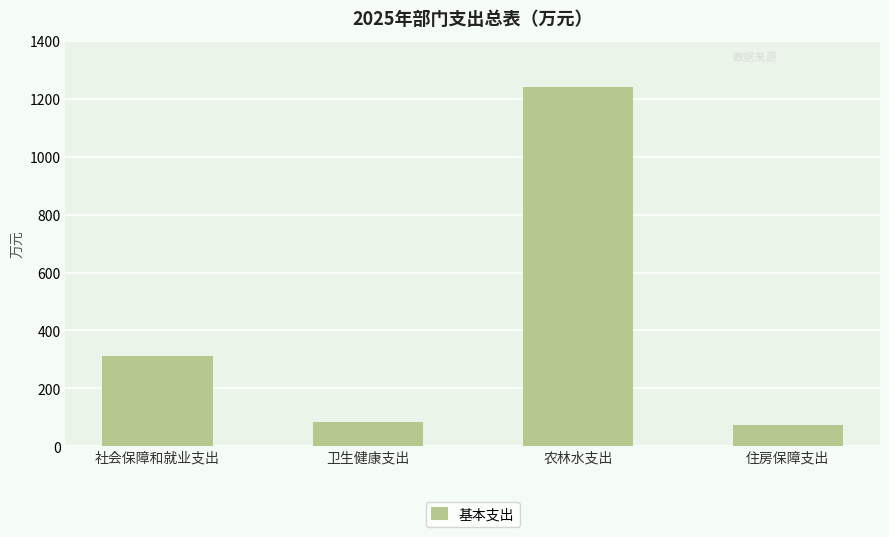

What is the greatest value displayed?

1240.6